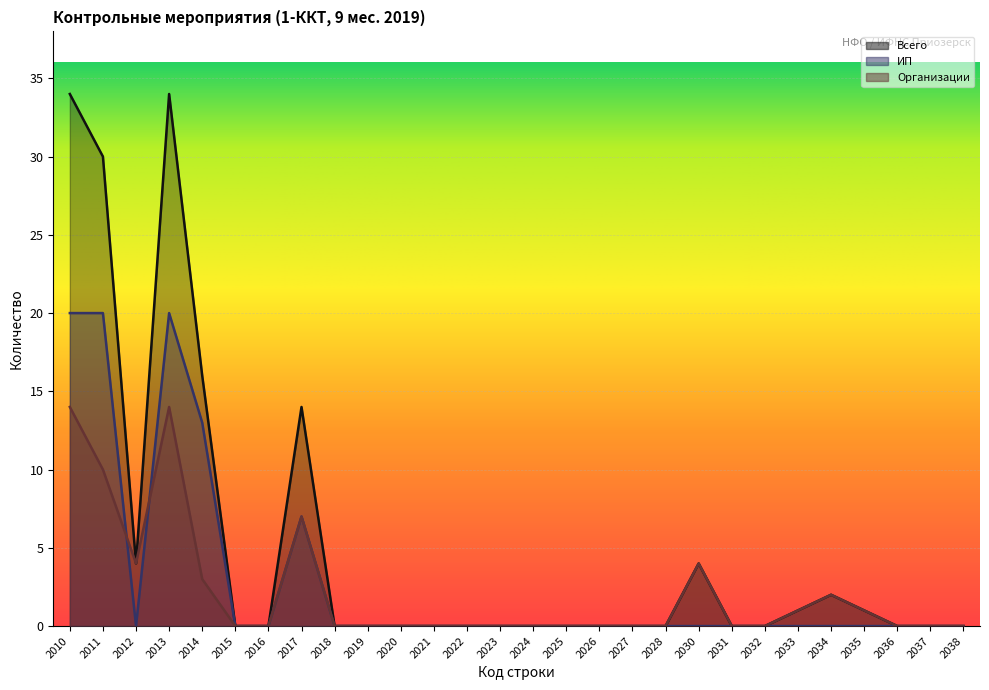

In ИП, how many points are higher than both neighbors (excluding endpoints)?

2